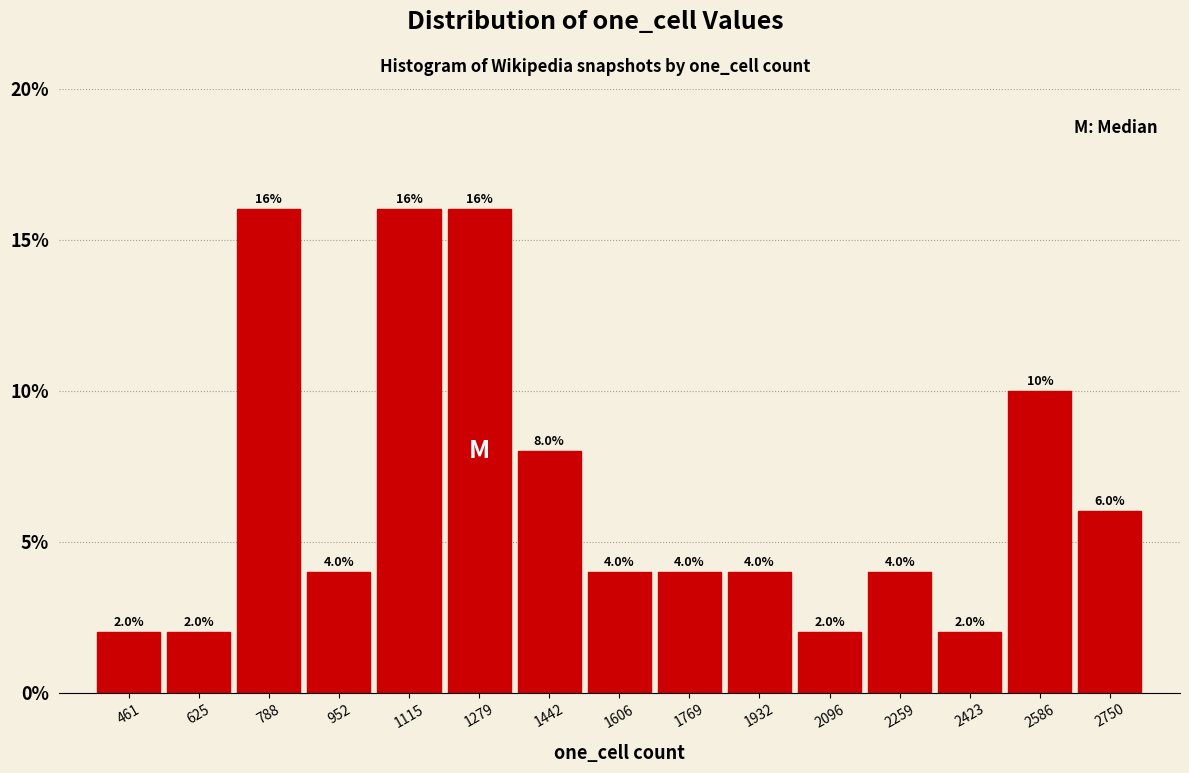

What is the height of the bar covering 880 to 1040 on the x-axis? The bar edges are not printed on the chart, so give them approximately, as read against the axis.

4.0